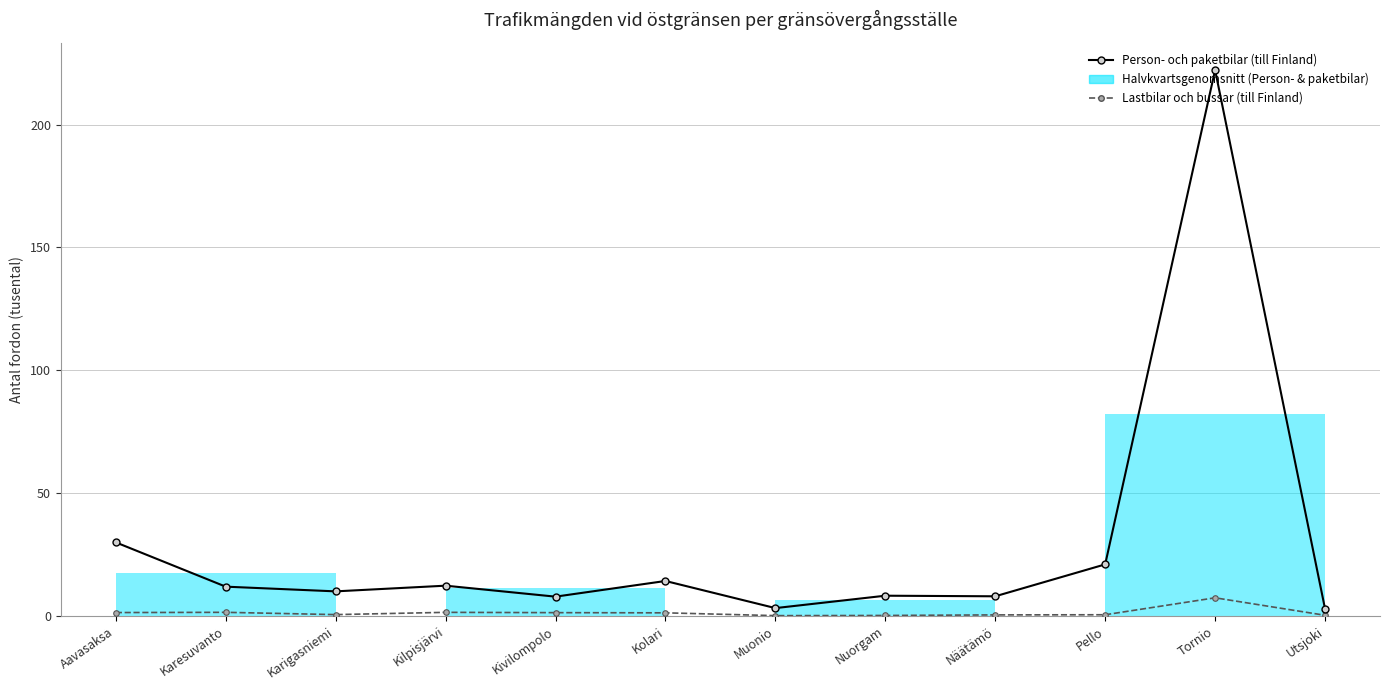

Reading left to right, list all the values displayed in this chart.

Person- och paketbilar (till Finland): 29.9	11.9	10.0	12.3	7.8	14.2	3.1	8.2	7.9	20.9	222.2	2.9
Lastbilar och bussar (till Finland): 1.3	1.4	0.5	1.4	1.3	1.2	0.1	0.1	0.4	0.4	7.3	0.2